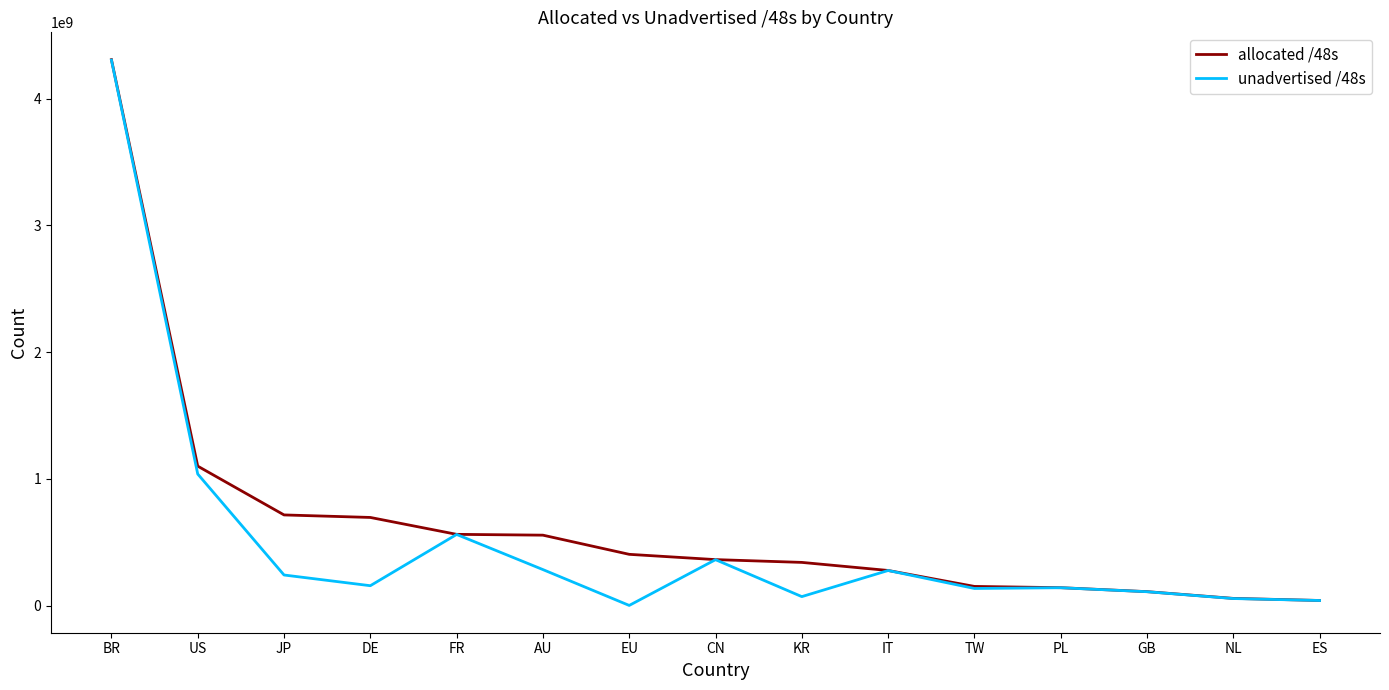

Between GB and NL, which series saw the biggest shift?

unadvertised /48s